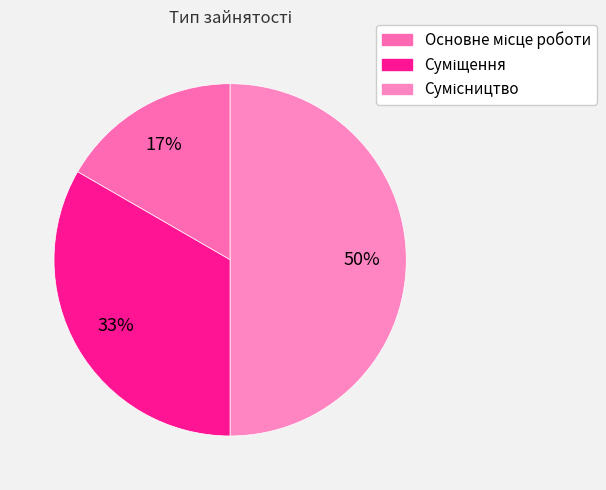

How many slices are in this pie chart?

3